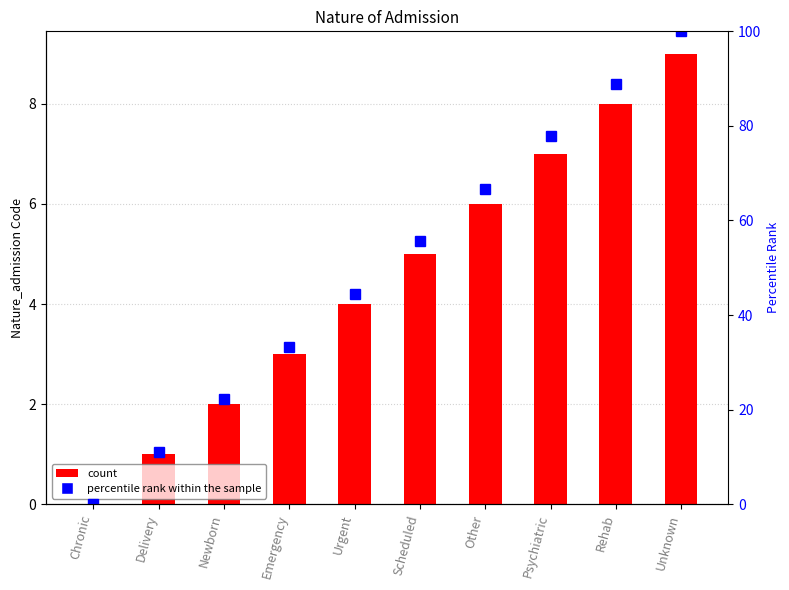

At which label does Nature_admission first exceed 5?

Other